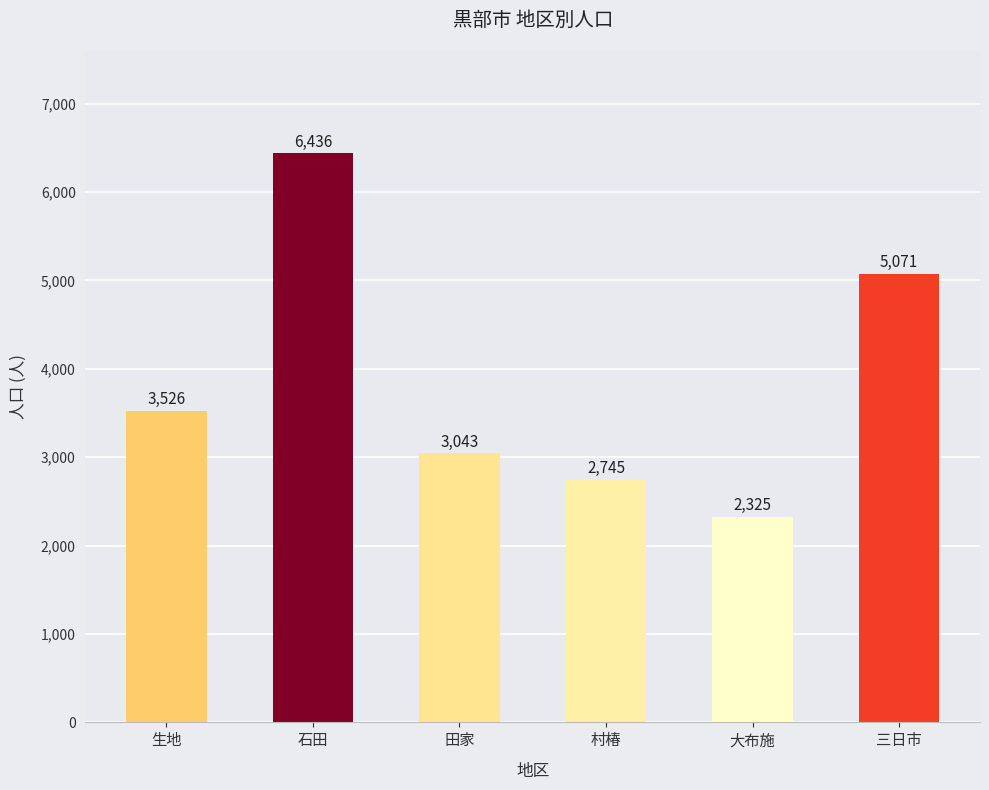

How many bars are there in total?

6